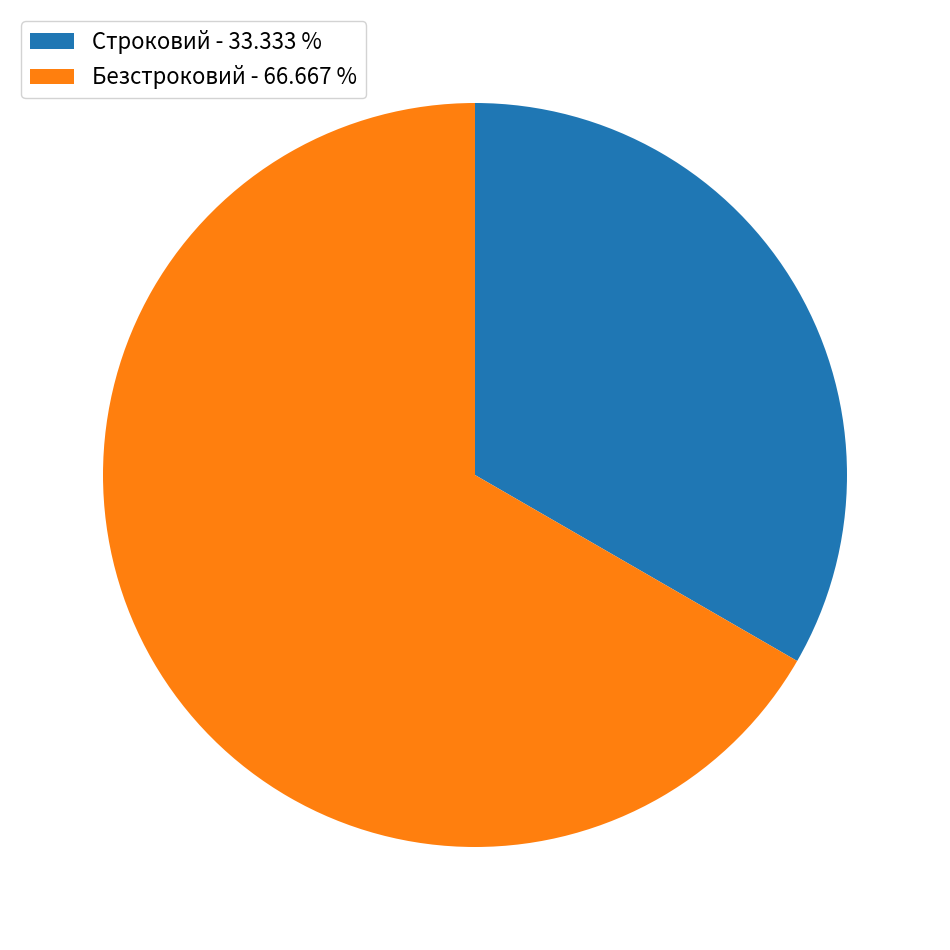

Between Безстроковий - 66.667 % and Строковий - 33.333 %, which is larger?

Безстроковий - 66.667 %